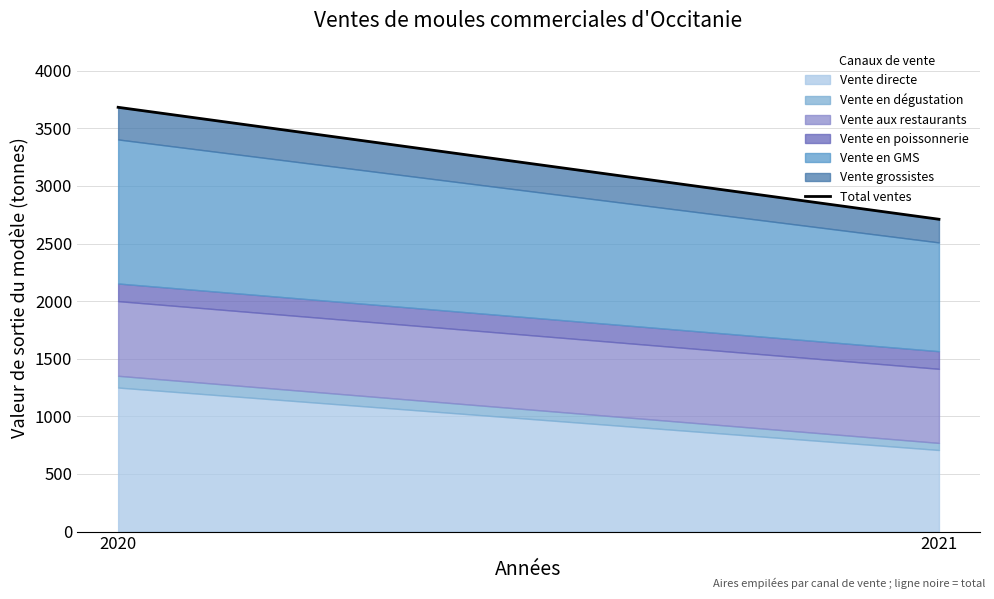

What is the difference between the values at 2020 and 2021?

971.5